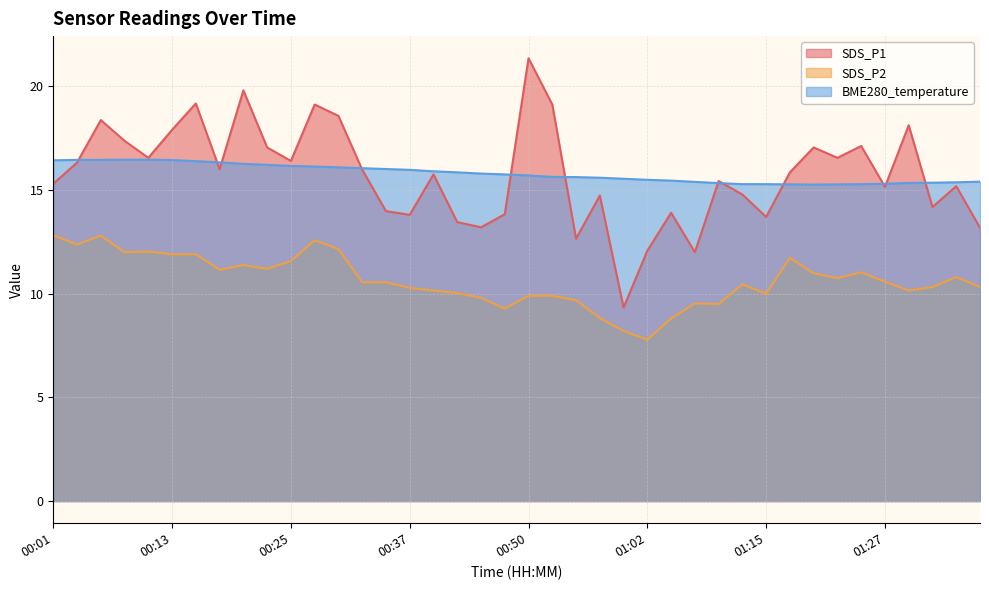

Between which two adjacent categories do SDS_P1 and BME280_temperature first intersect?

00:03 and 00:05